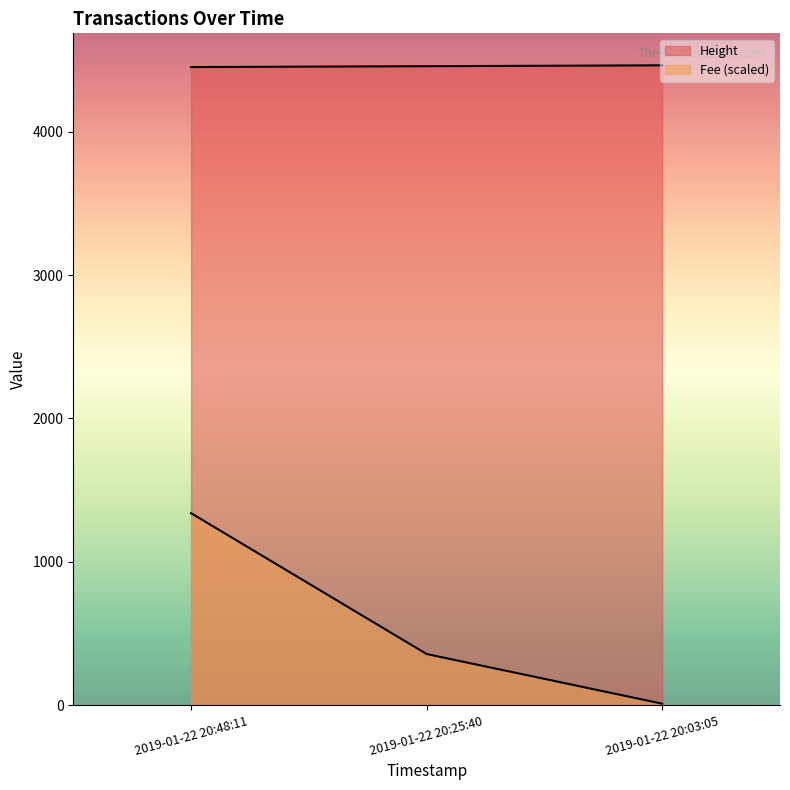

How many lines are shown in the chart?

2